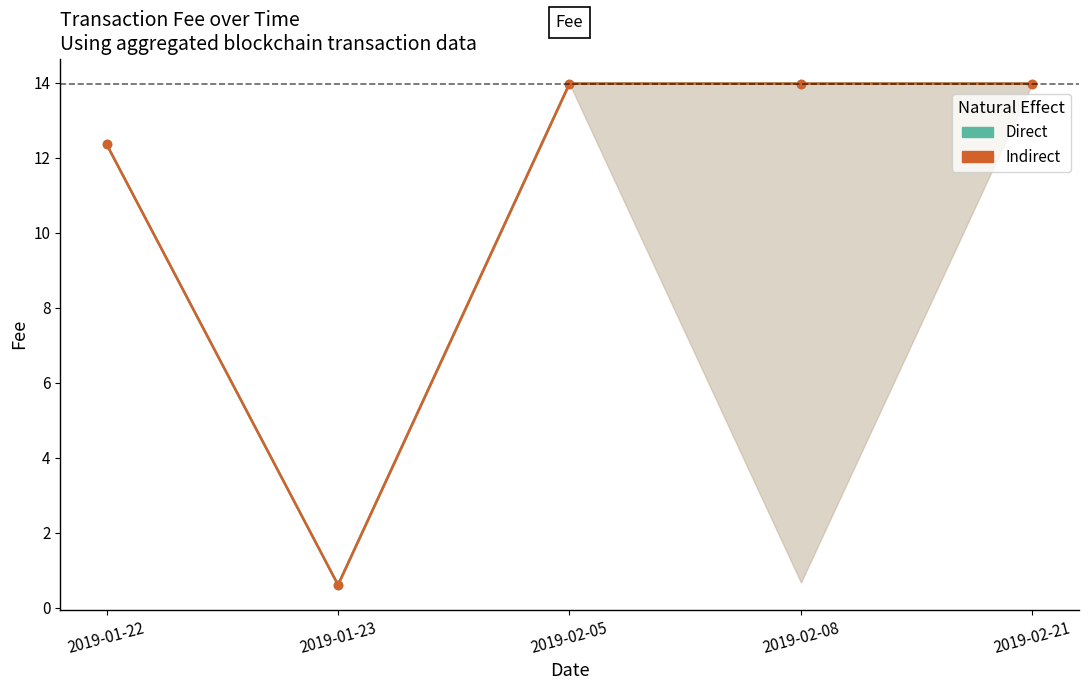

What is the minimum value shown in the chart?

0.6